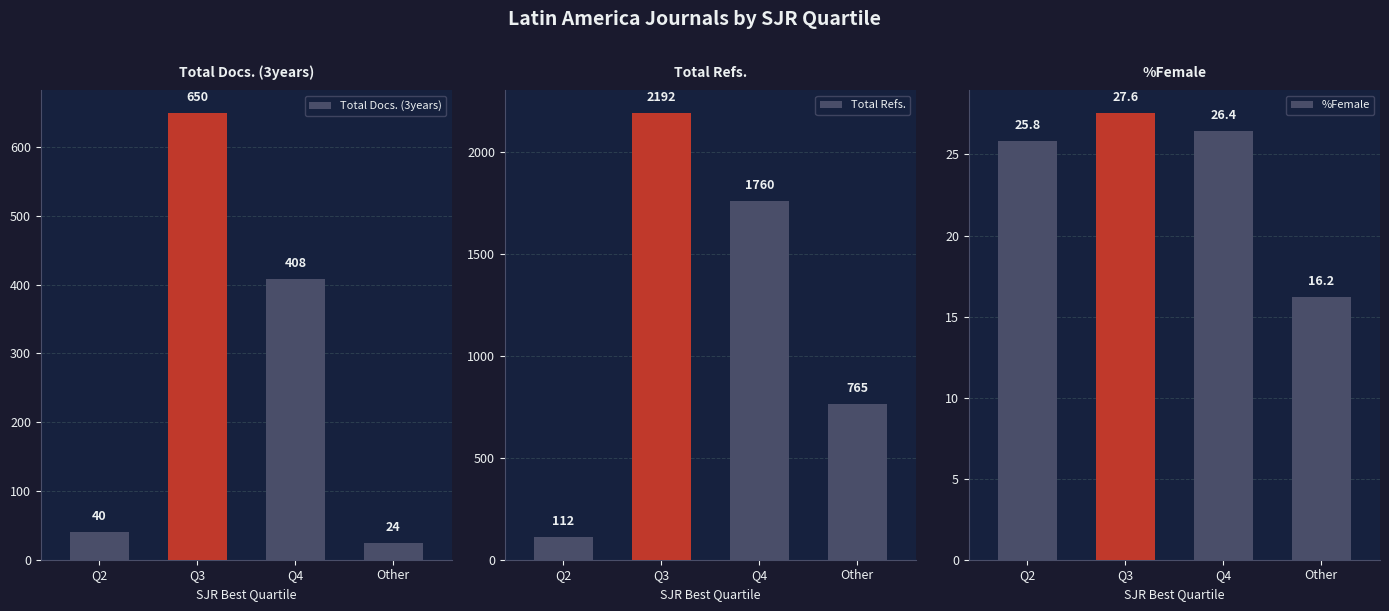

True or false: %Female has a value of 37.9 at Q4.

False